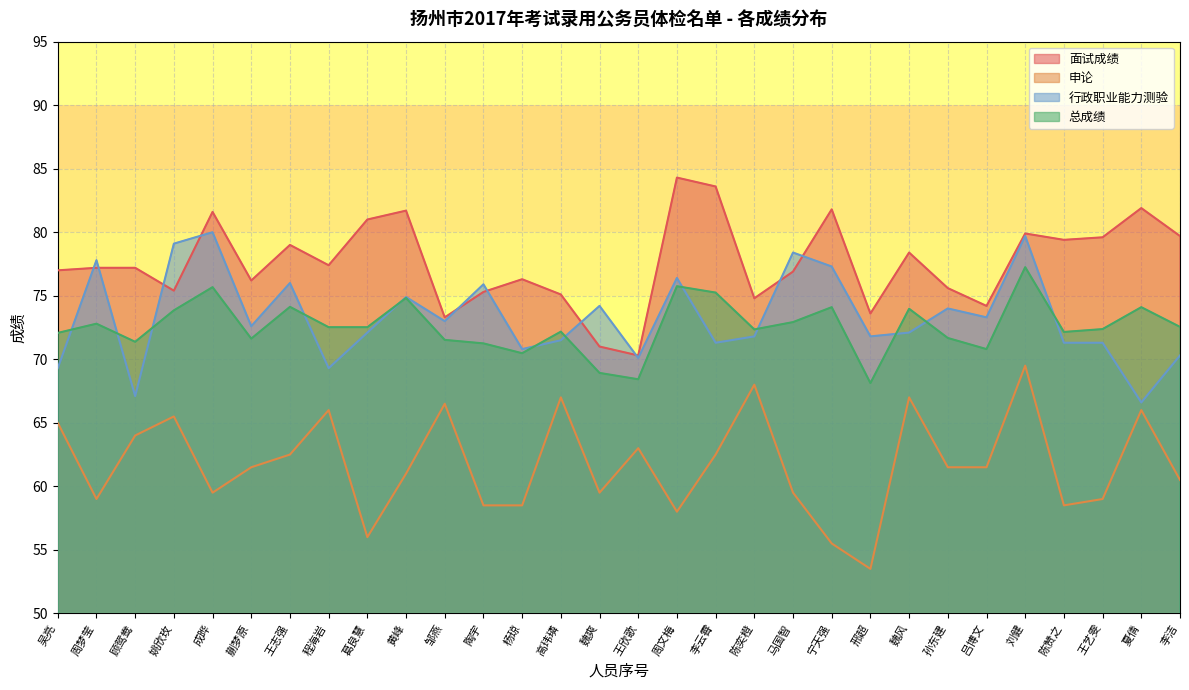

What is the maximum value shown in the chart?

84.3